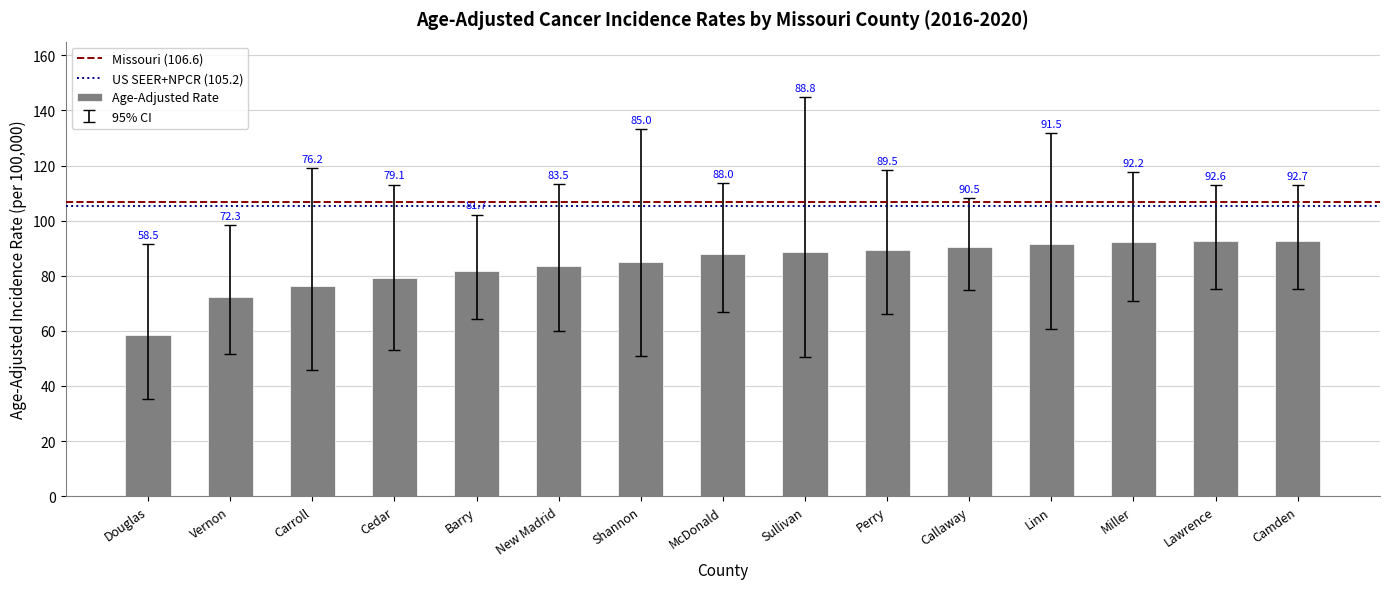

Rank the categories by value from lowest to highest.

Douglas, Vernon, Carroll, Cedar, Barry, New Madrid, Shannon, McDonald, Sullivan, Perry, Callaway, Linn, Miller, Lawrence, Camden